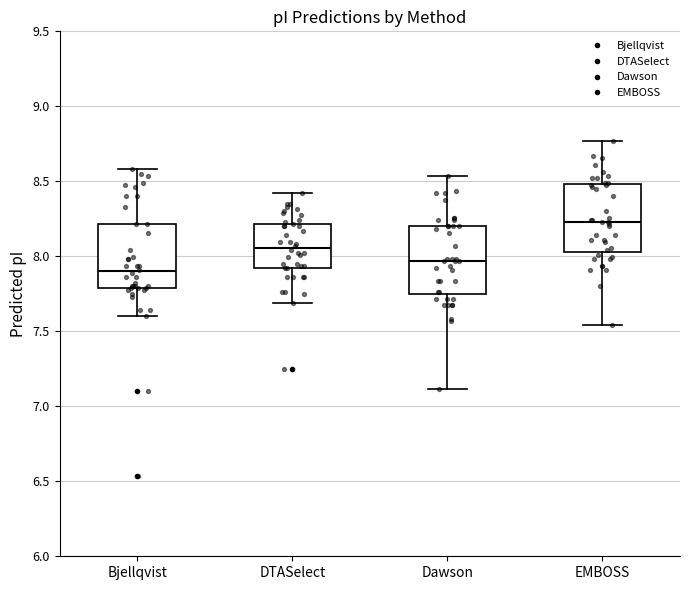

Which box has the highest median line?

EMBOSS